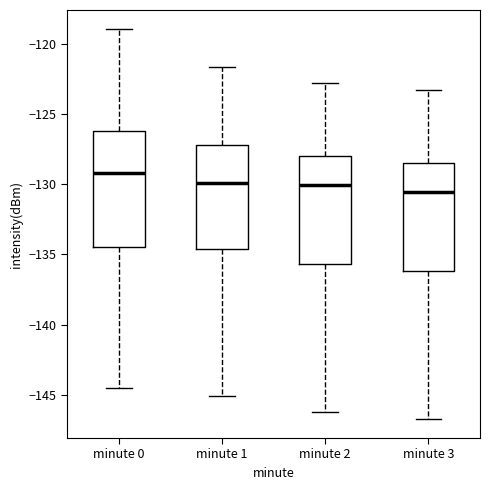

Reading left to right, read every box against the y-axis: the position of its median line, the range the box covers, and the ends of its whiskers. The values are not printed on the chart, so give them approximately, as read against the axis.

minute 0: median -129.0, box -134.5 to -126.0, whiskers -144.5 to -119.0
minute 1: median -130.0, box -134.5 to -127.0, whiskers -145.0 to -121.5
minute 2: median -130.0, box -135.5 to -128.0, whiskers -146.0 to -123.0
minute 3: median -130.5, box -136.0 to -128.5, whiskers -146.5 to -123.5